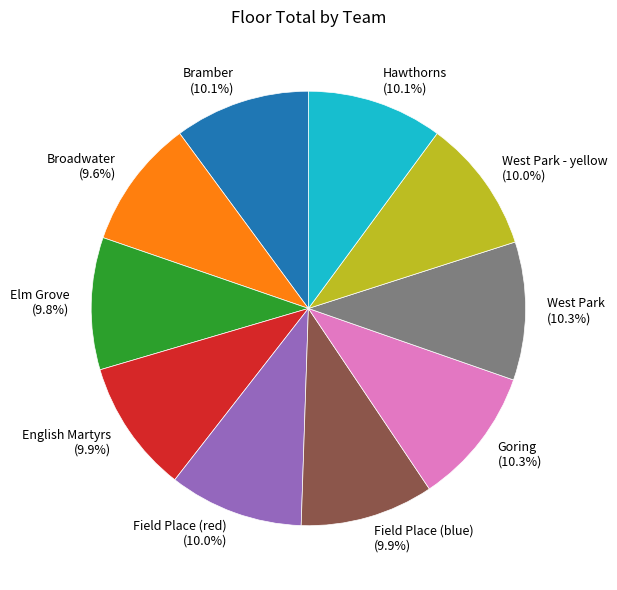

Does West Park - yellow (10.0%) account for over 50% of the chart?

No